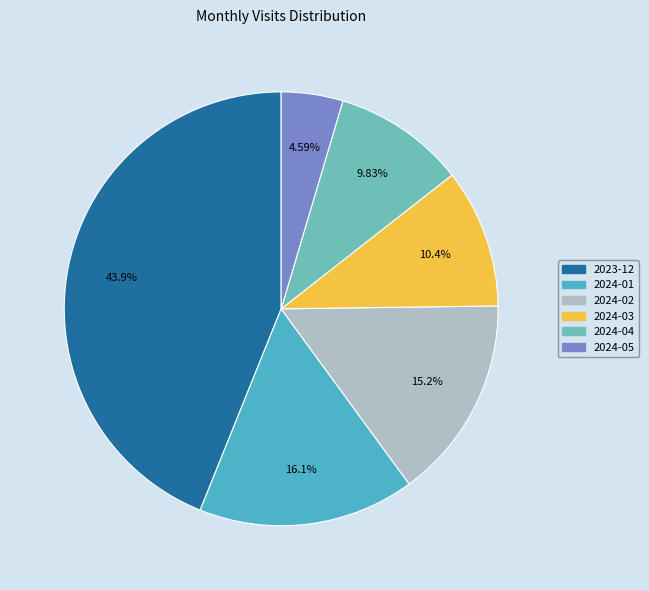

Combined, do 2024-01 and 2024-04 account for over 50%?

No